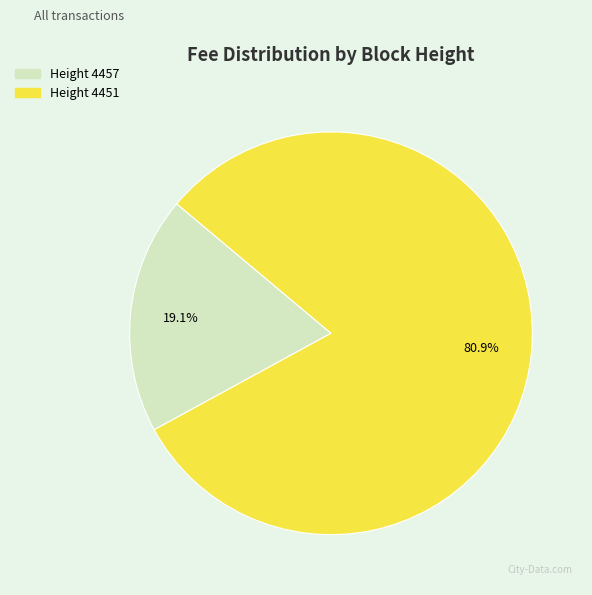

How many segments does this pie chart have?

2